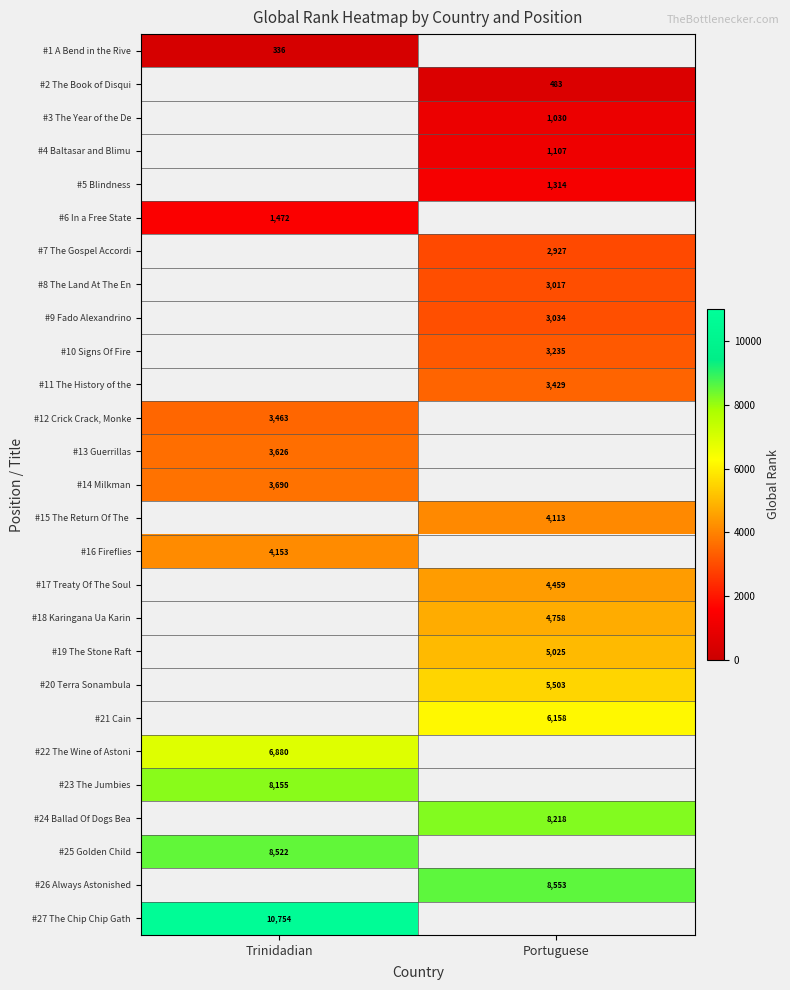

The #22 The Wine of Astoni series shows 11567 at Trinidadian. True or false?

False